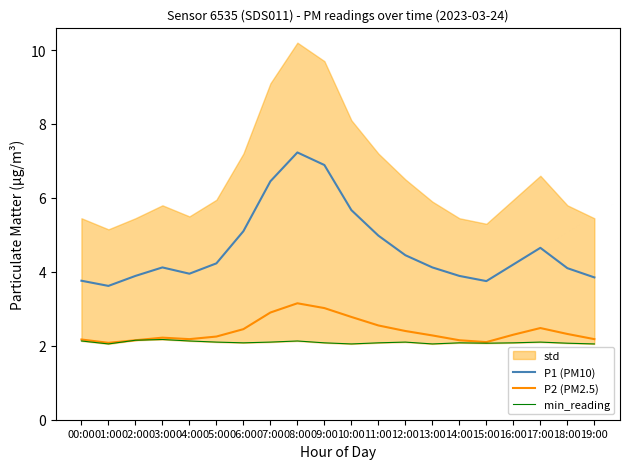

What is the difference between the maximum and minimum values in the min_reading series?

0.1